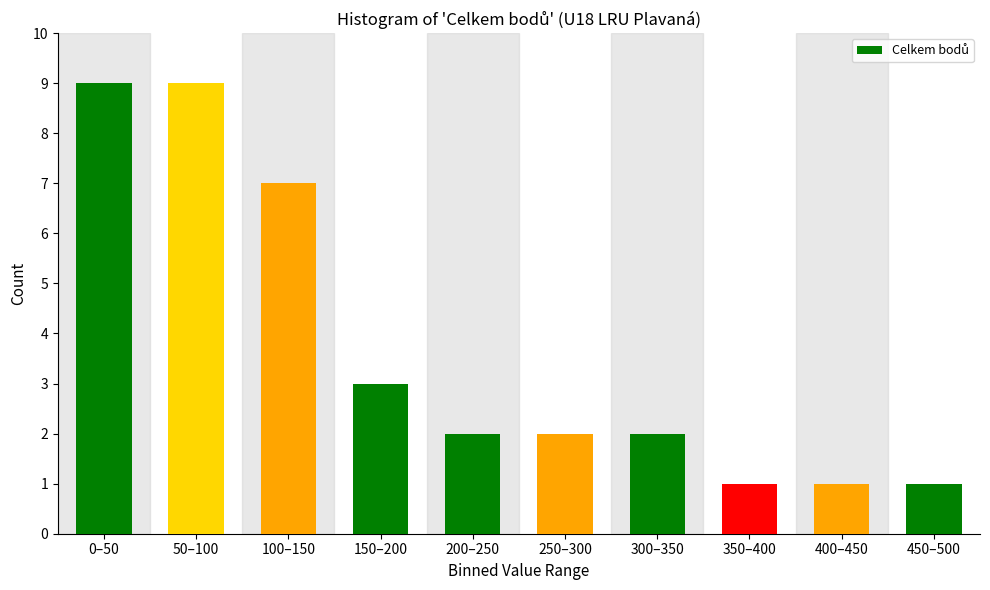

Reading right to left, what are all the values shown in this chart?

1	1	1	2	2	2	3	7	9	9